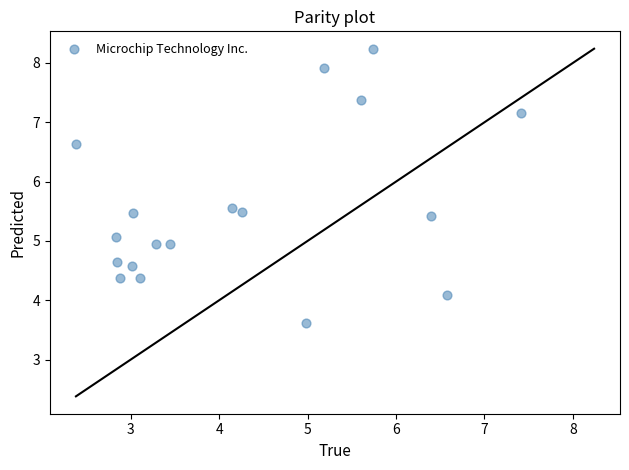

How many data points are displayed?

18